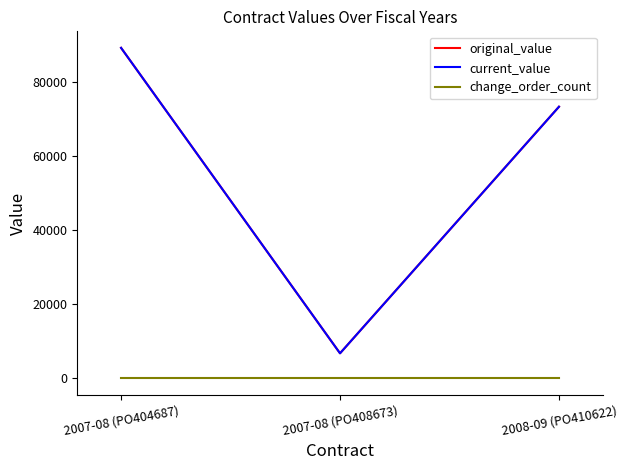

What is the difference between the current_value values at 2007-08 (PO404687) and 2007-08 (PO408673)?

82570.2